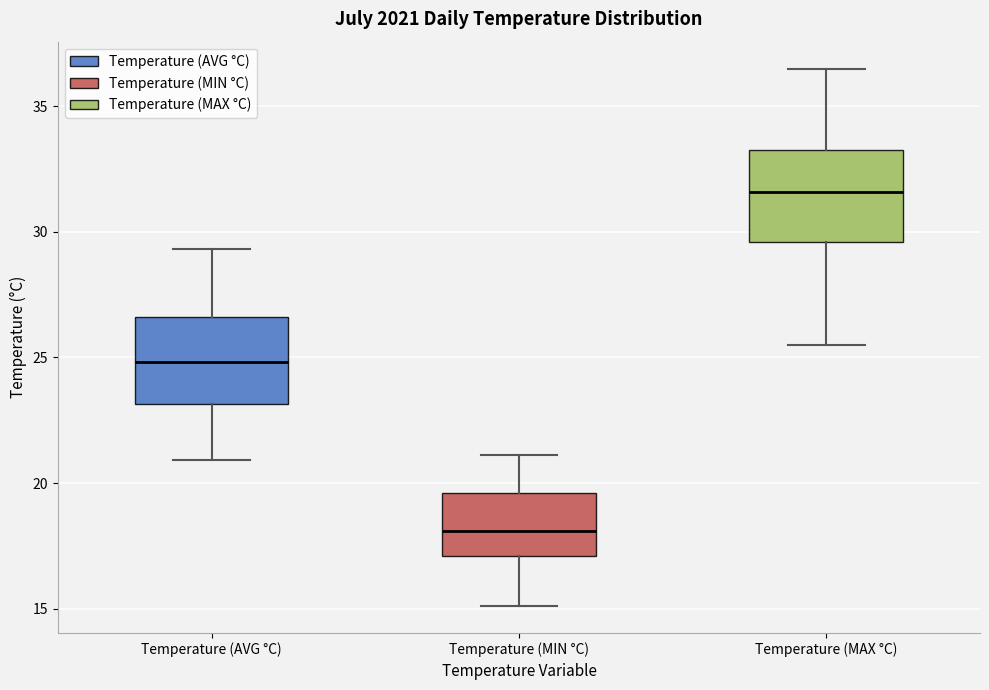

Where is the upper edge of the box for Temperature (AVG °C) on the y-axis? The values are not printed on the chart, so give them approximately, as read against the axis.

26.5